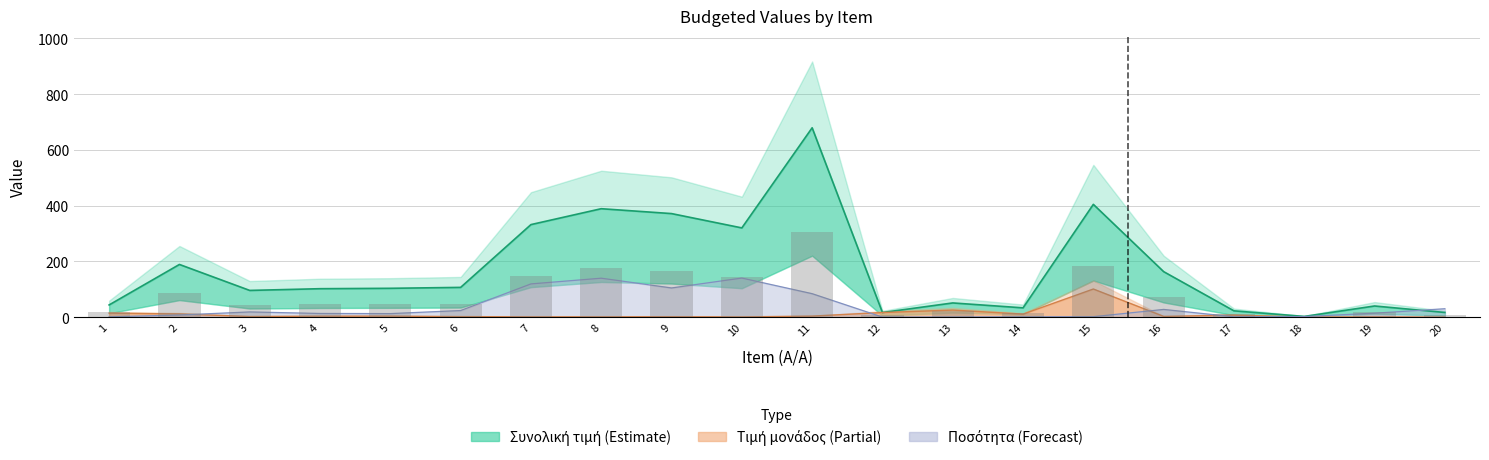

What is the maximum value for Συνολική προϋπολογισθείσα τιμή?

679.4